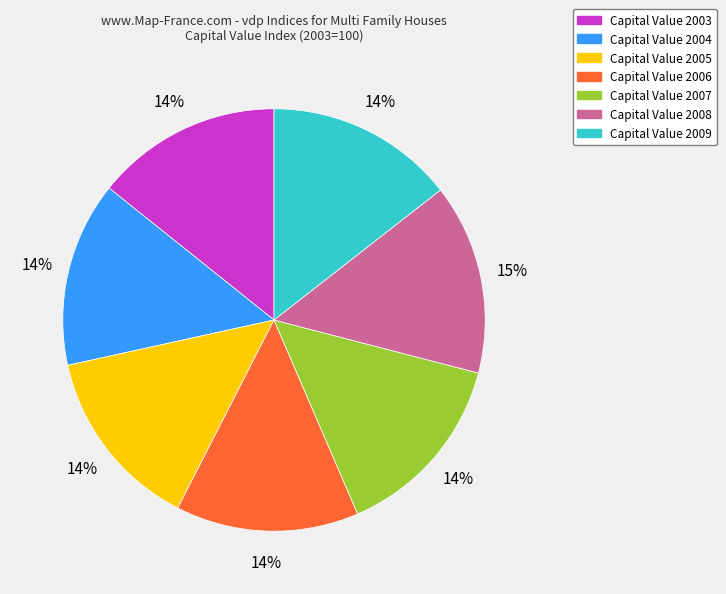

Is there any slice that represents more than half of the pie?

No